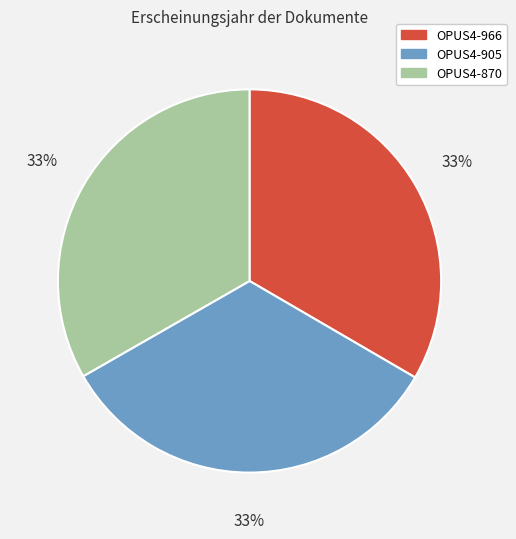

How many slices are in this pie chart?

3